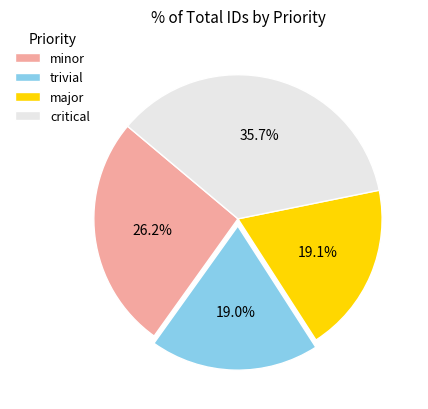

True or false: major accounts for 24% of the total.

False